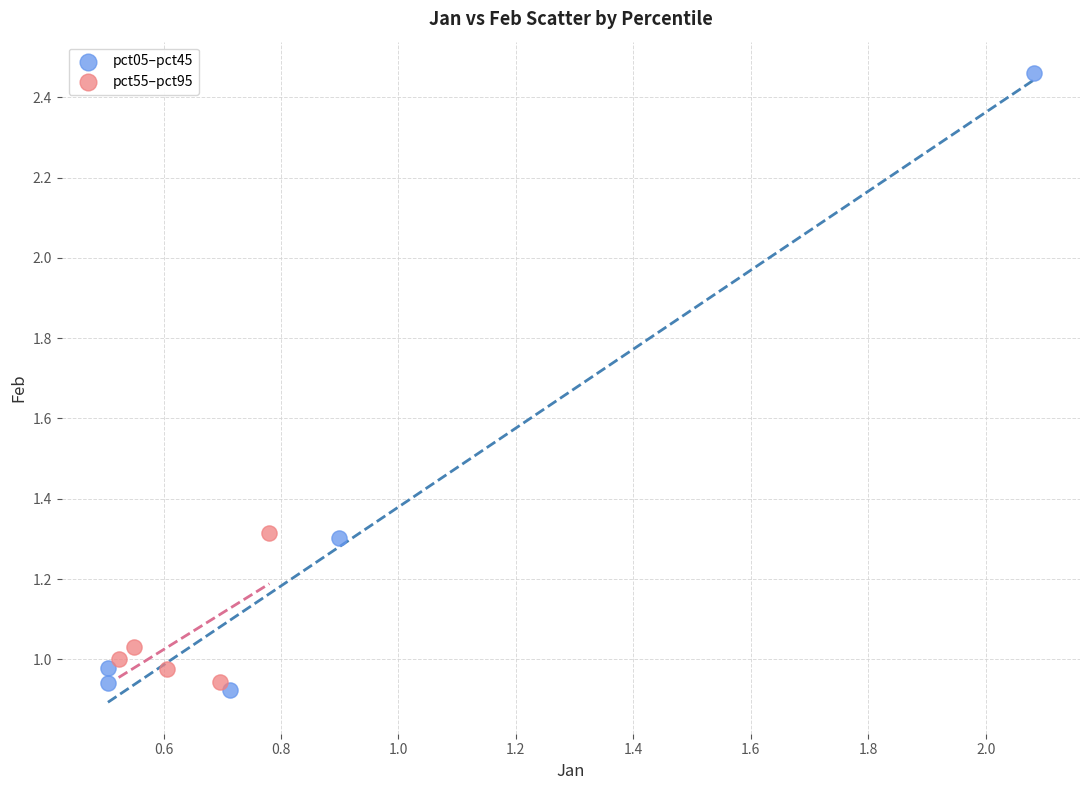

Which series reaches the maximum Y coordinate?

pct05–pct45